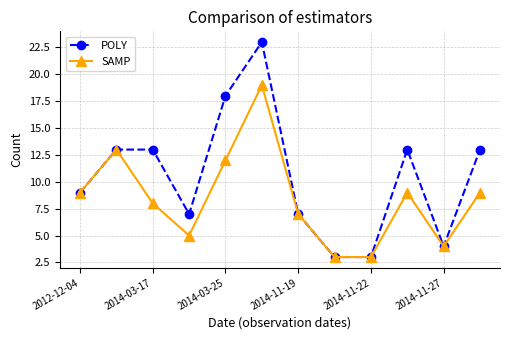

In SAMP, how many points are higher than both neighbors (excluding endpoints)?

3